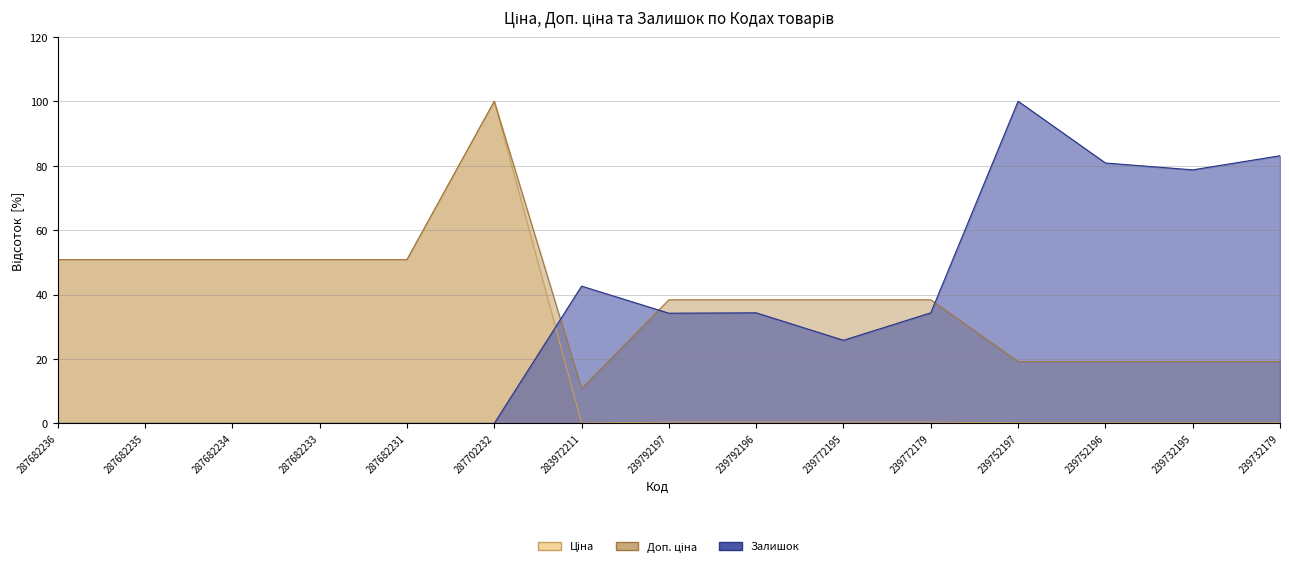

Rank the categories by Доп. ціна value from highest to lowest.

287702232, 287682236, 287682235, 287682234, 287682233, 287682231, 239792197, 239792196, 239772195, 239772179, 239752197, 239752196, 239732195, 239732179, 283972211